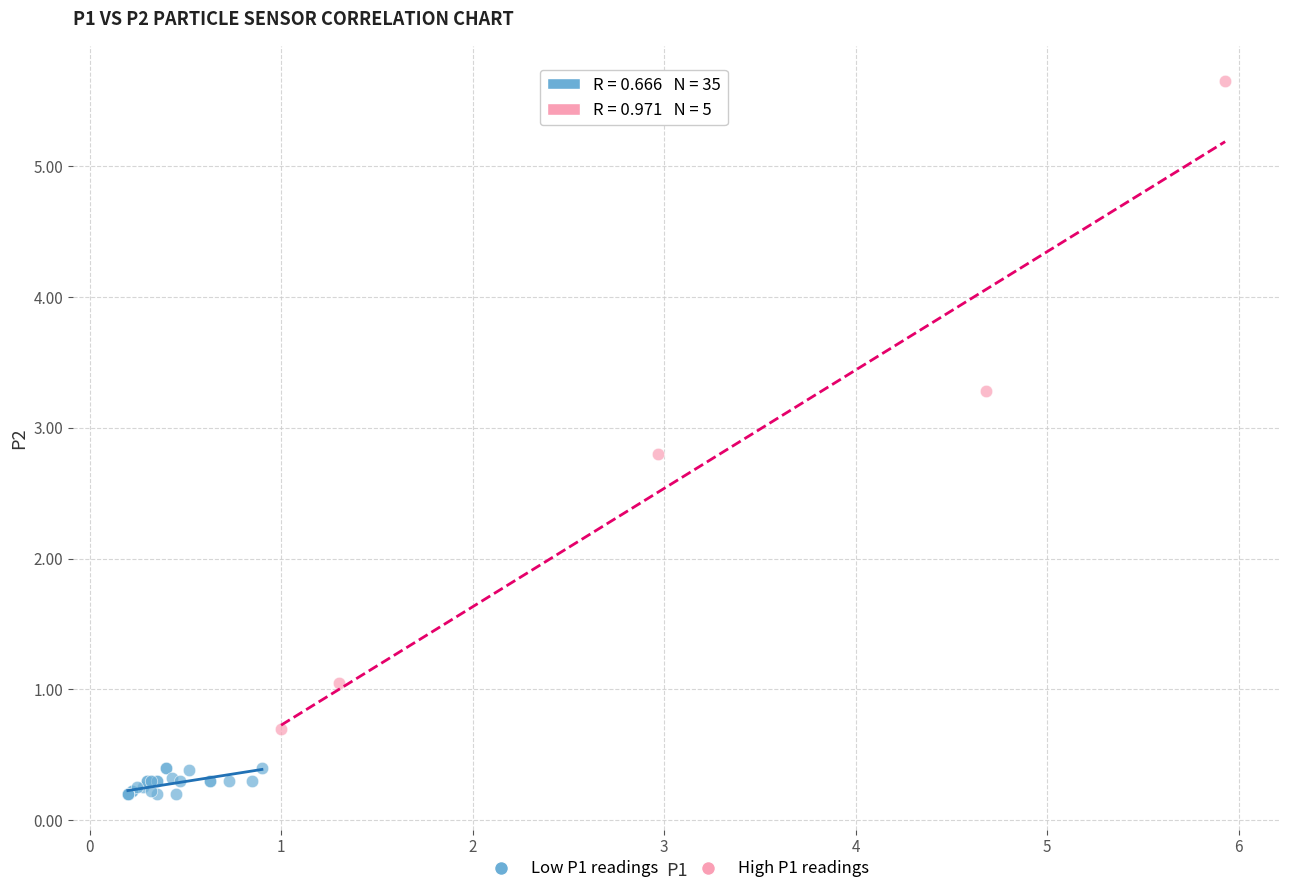

Which series has the widest spread of Y values?

High P1 readings